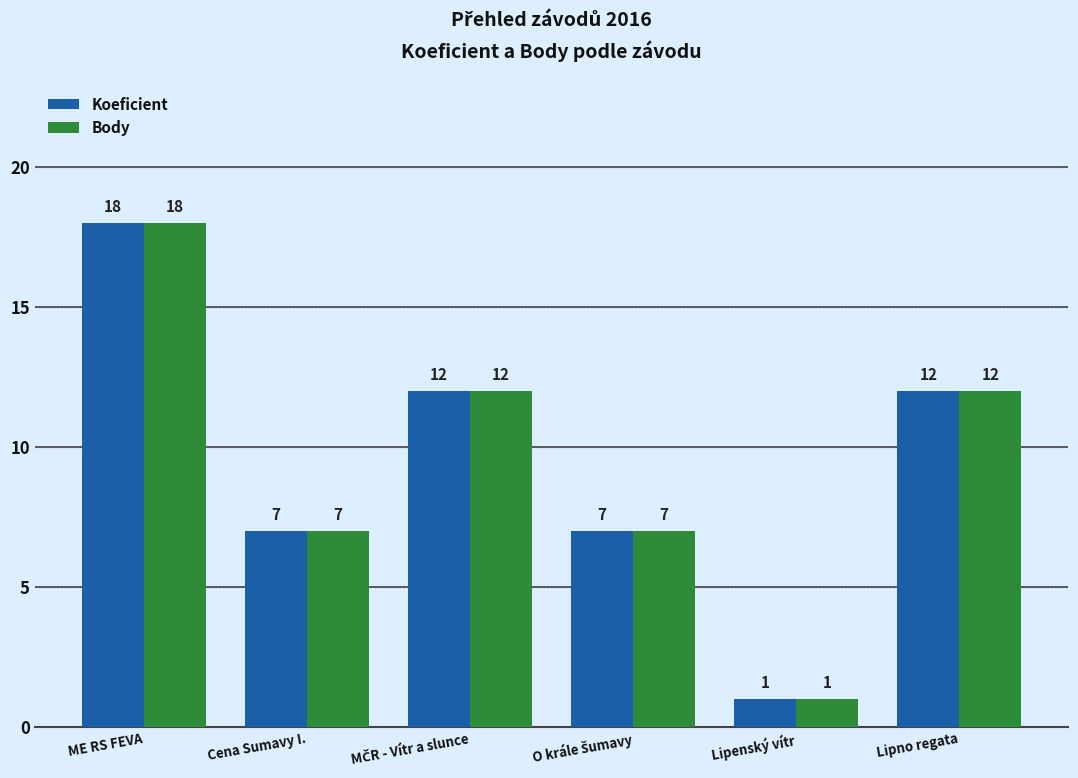

How many values in the Body series are below 12?

3